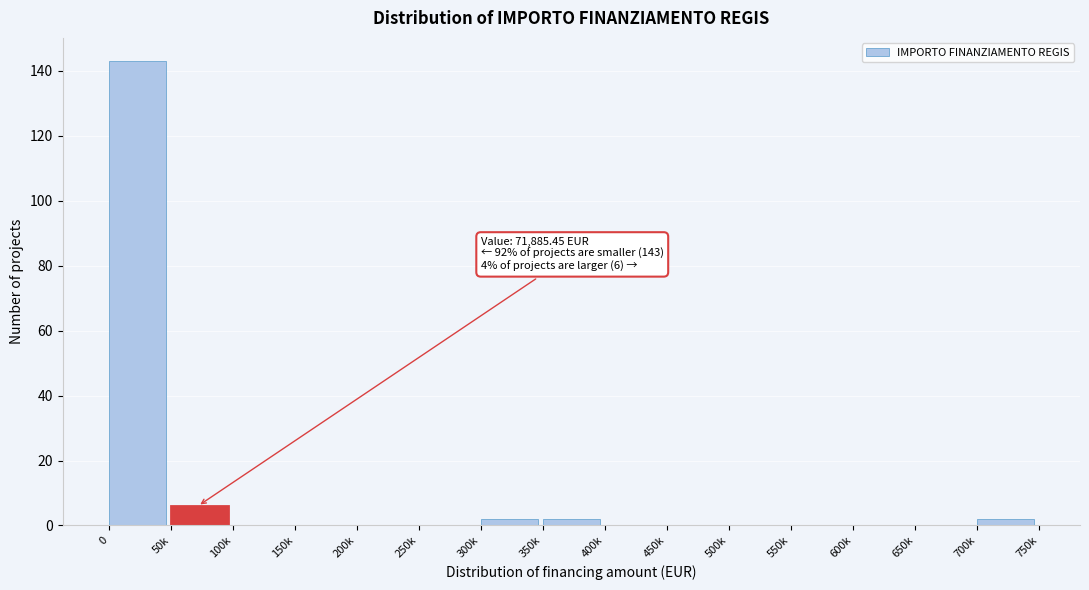

Reading right to left, transcribe all the data shown in this chart.

700k=2	650k=0	600k=0	550k=0	500k=0	450k=0	400k=0	350k=2	300k=2	250k=0	200k=0	150k=0	100k=0	50k=6	0=143